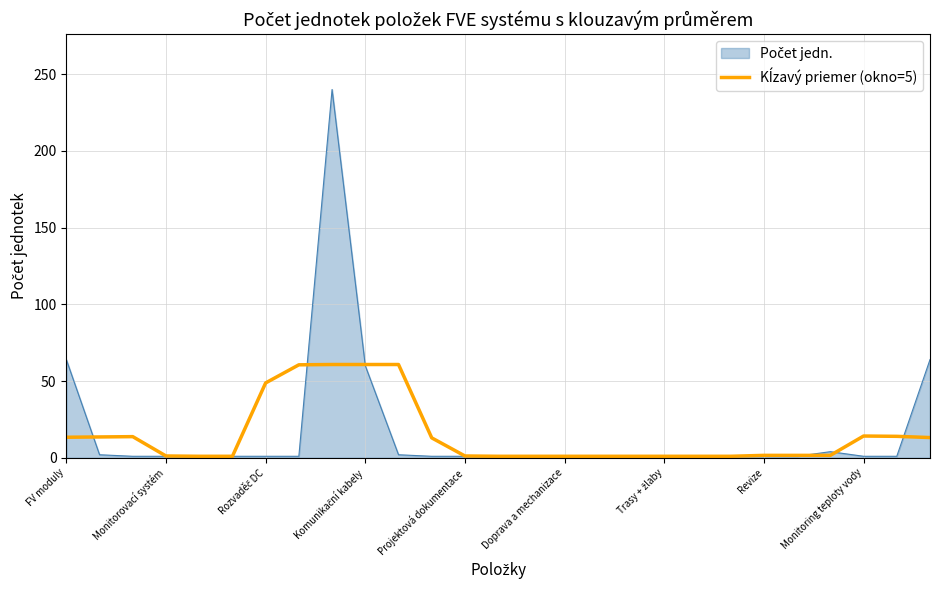

How many lines are shown in the chart?

2